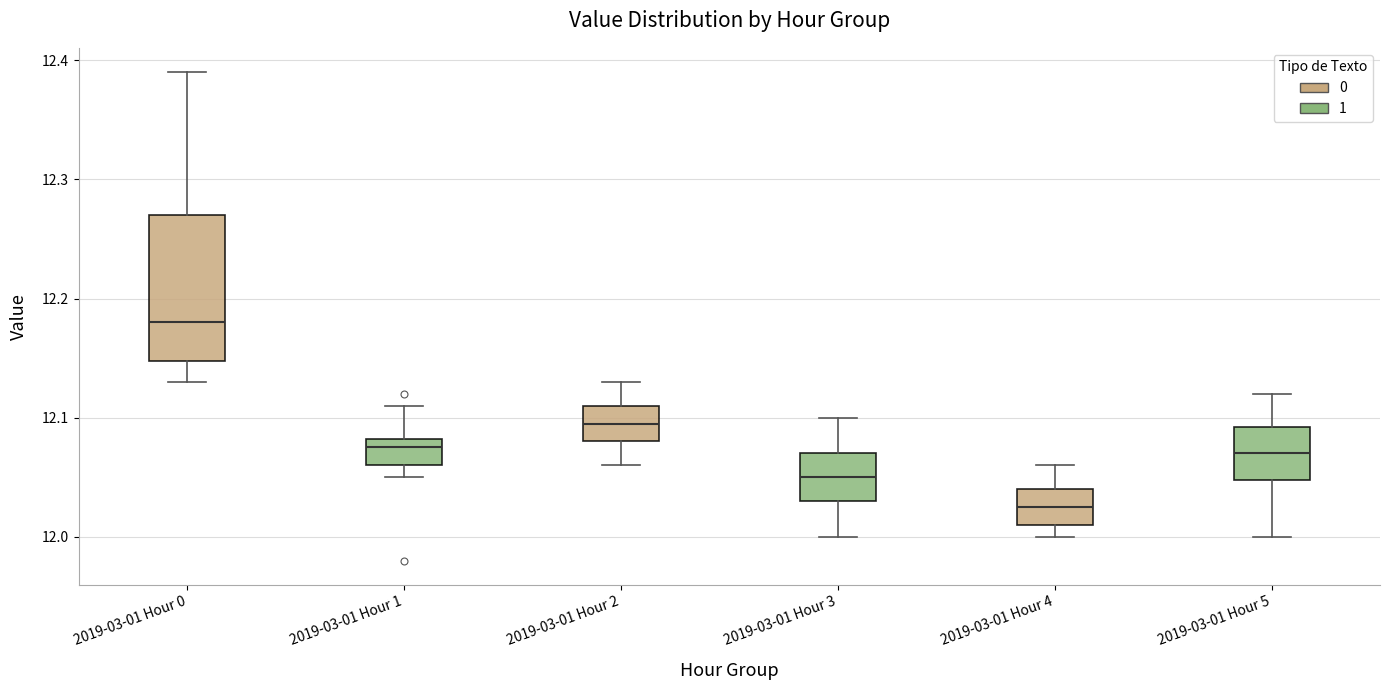

Reading left to right, transcribe this box plot: for each box, give where its median line is, the range the box spans, and where its two whiskers end, as read against the y-axis. The values are not printed on the chart, so give them approximately, as read against the axis.

2019-03-01 Hour 0: median 12.18, box 12.15 to 12.27, whiskers 12.13 to 12.39
2019-03-01 Hour 1: median 12.08 (just below the box's upper edge), box 12.06 to 12.08, whiskers 12.05 to 12.11
2019-03-01 Hour 2: median 12.10, box 12.08 to 12.11, whiskers 12.06 to 12.13
2019-03-01 Hour 3: median 12.05, box 12.03 to 12.07, whiskers 12.00 to 12.10
2019-03-01 Hour 4: median 12.03, box 12.01 to 12.04, whiskers 12.00 to 12.06
2019-03-01 Hour 5: median 12.07, box 12.05 to 12.09, whiskers 12.00 to 12.12